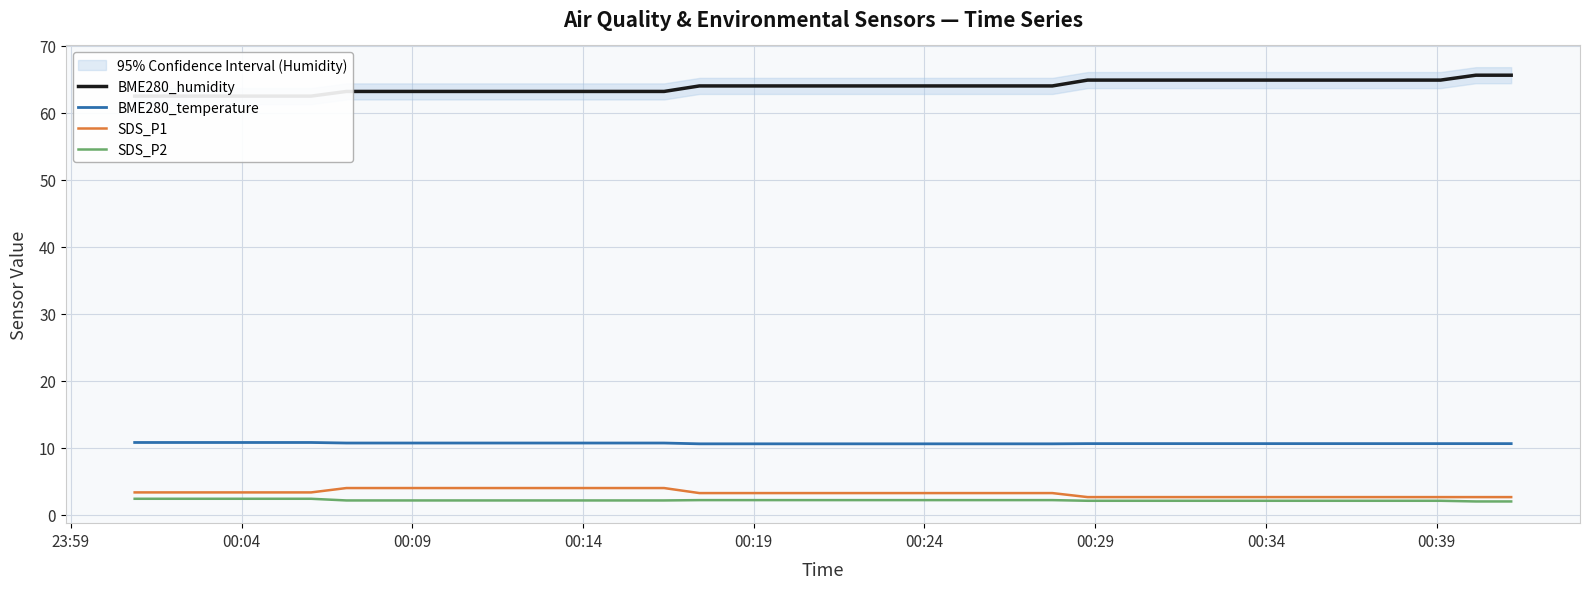

What is the highest value of the BME280_temperature series?

10.8